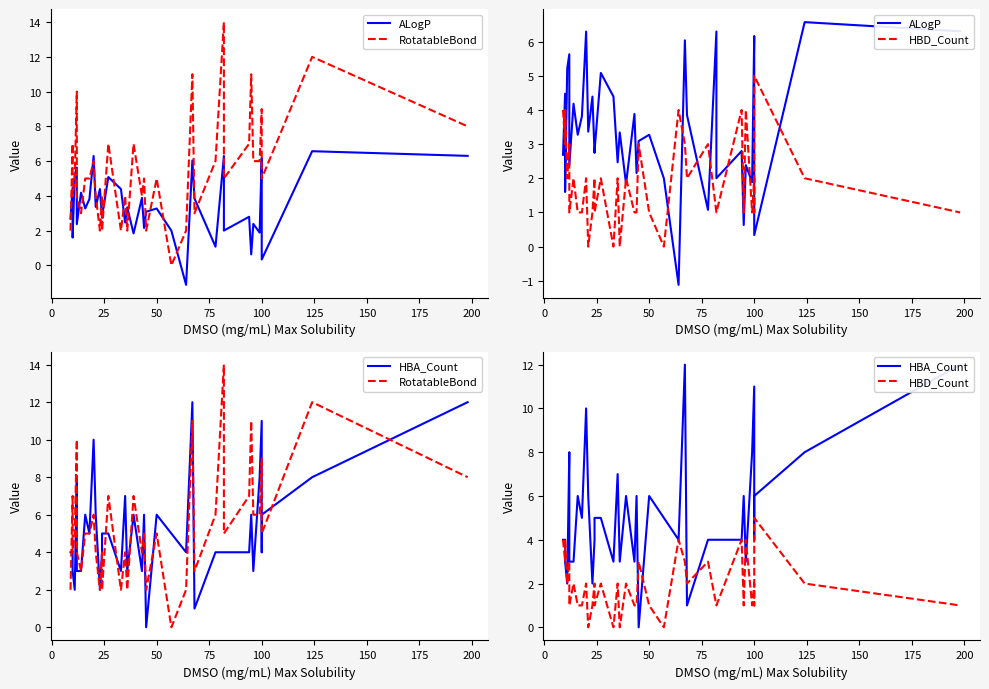

Which series has the largest range (max minus min)?

RotatableBond